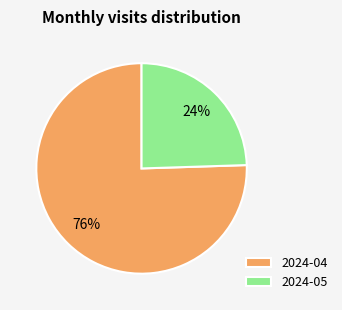

Combined, do 2024-04 and 2024-05 account for over 50%?

Yes